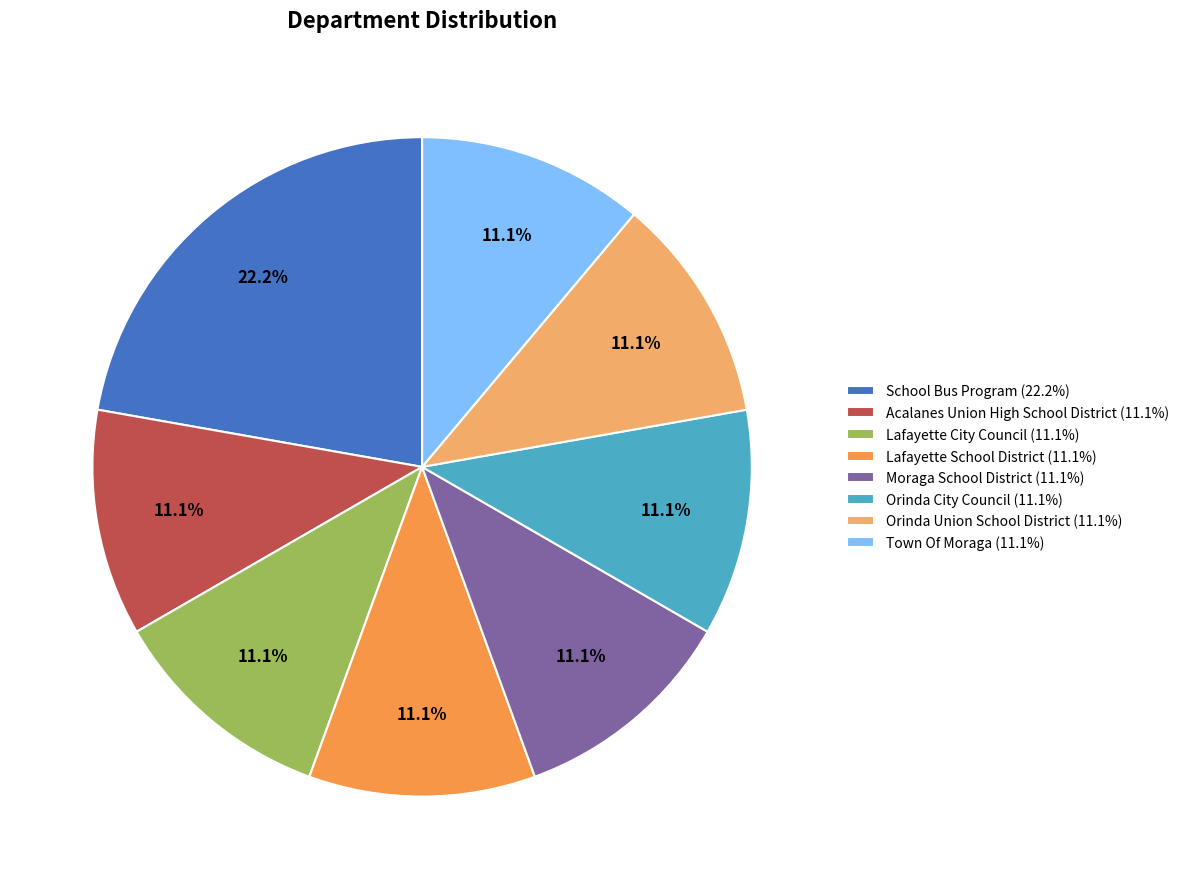

The Town Of Moraga slice represents 23% of the pie. True or false?

False